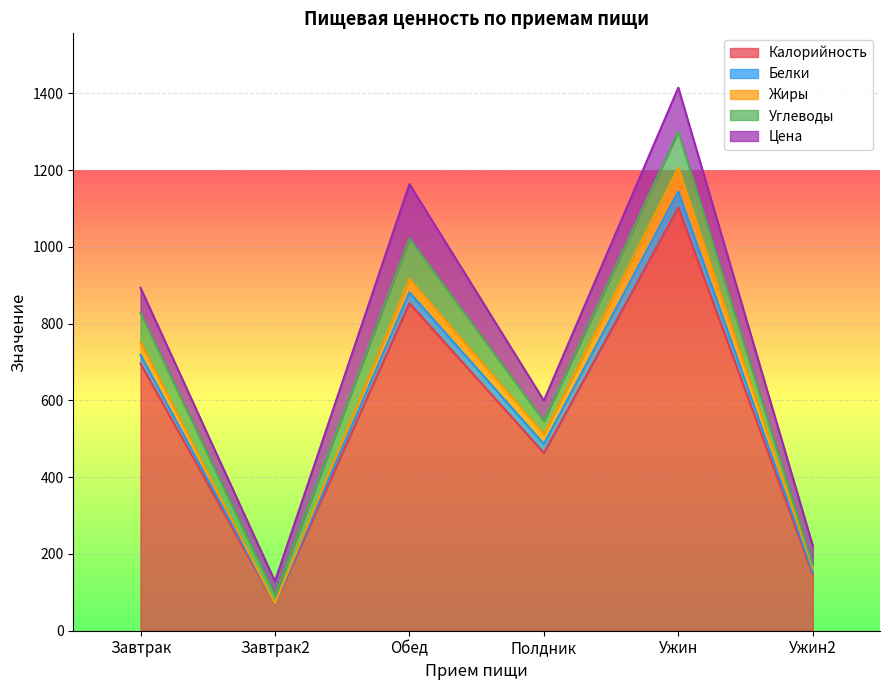

True or false: Белки has a value of 46.9 at Обед.

False